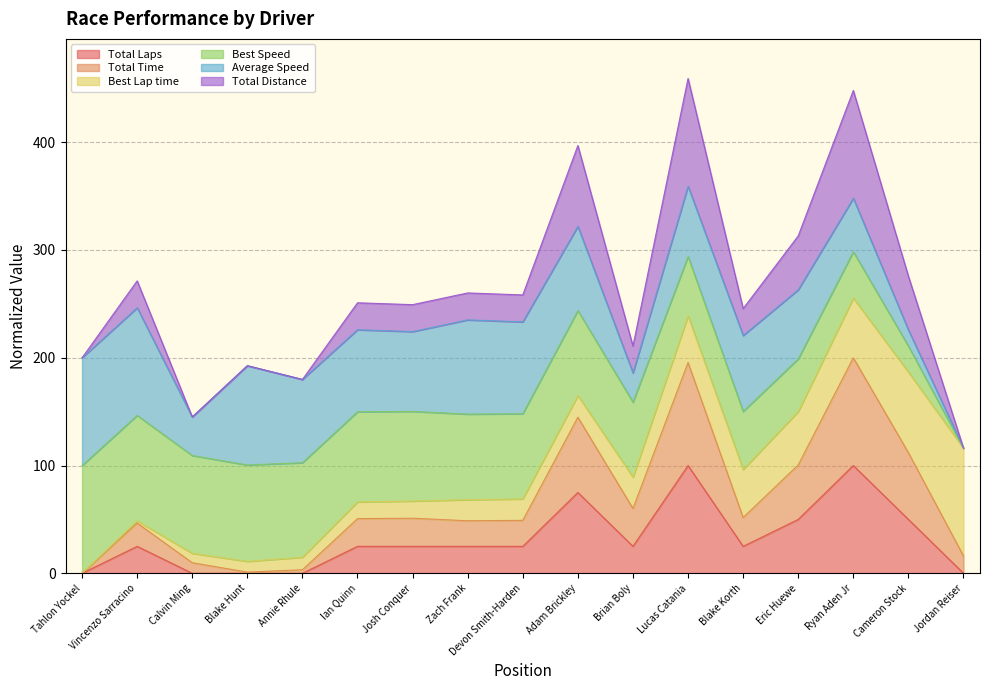

Does the chart display data point markers on the line(s)?

No